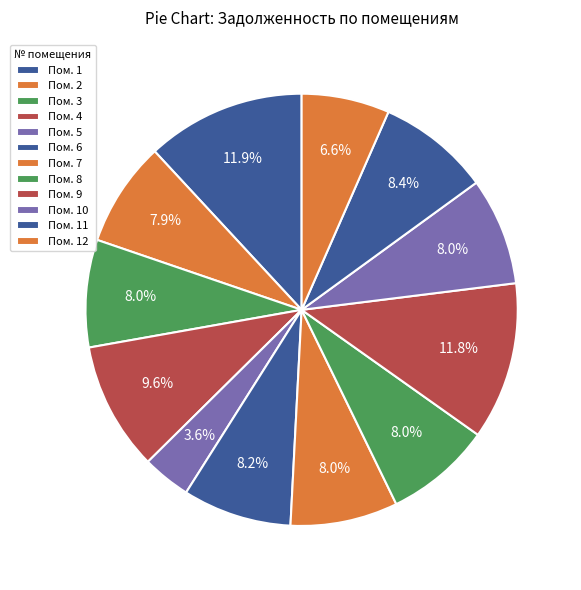

To the nearest percent, what is the difference between the largest and smallest slice percentages?

8%